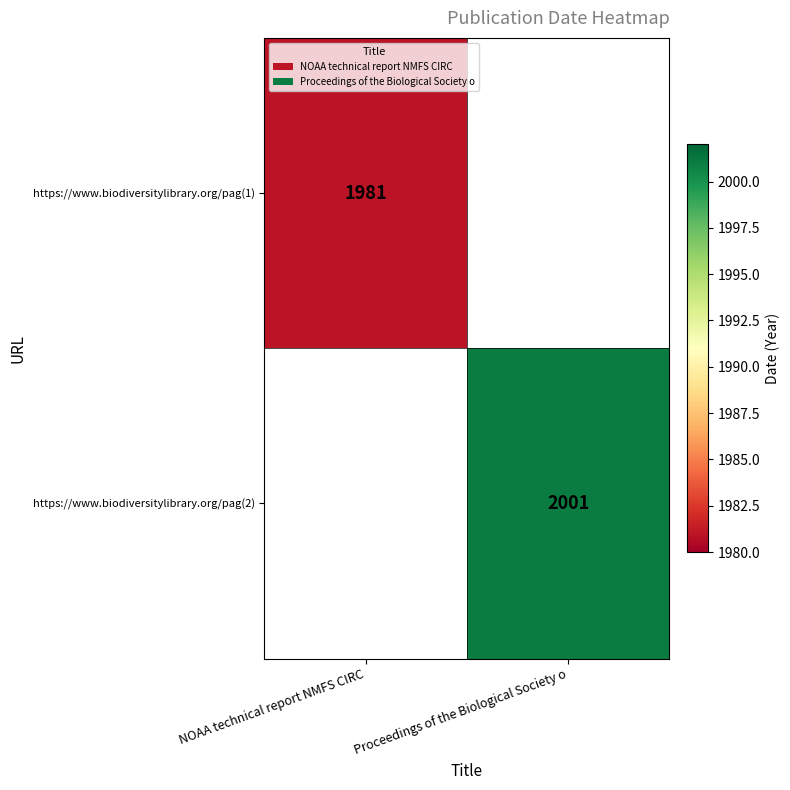

Which has a higher value, NOAA technical report NMFS CIRC or Proceedings of the Biological Society o?

Proceedings of the Biological Society o